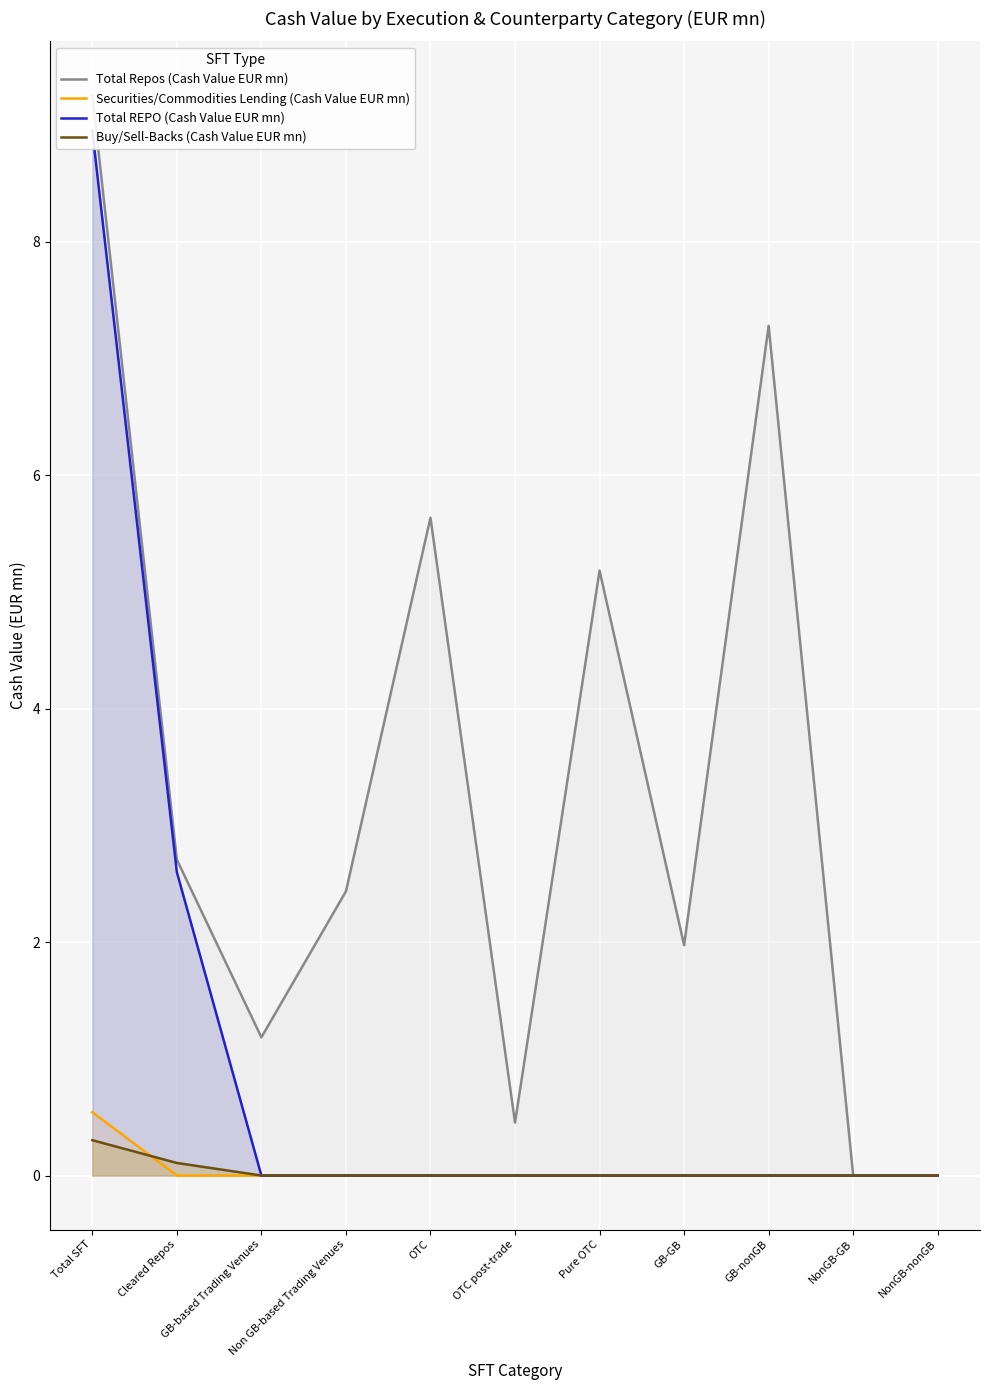

At which category is the sum across all series the highest?

Total SFT